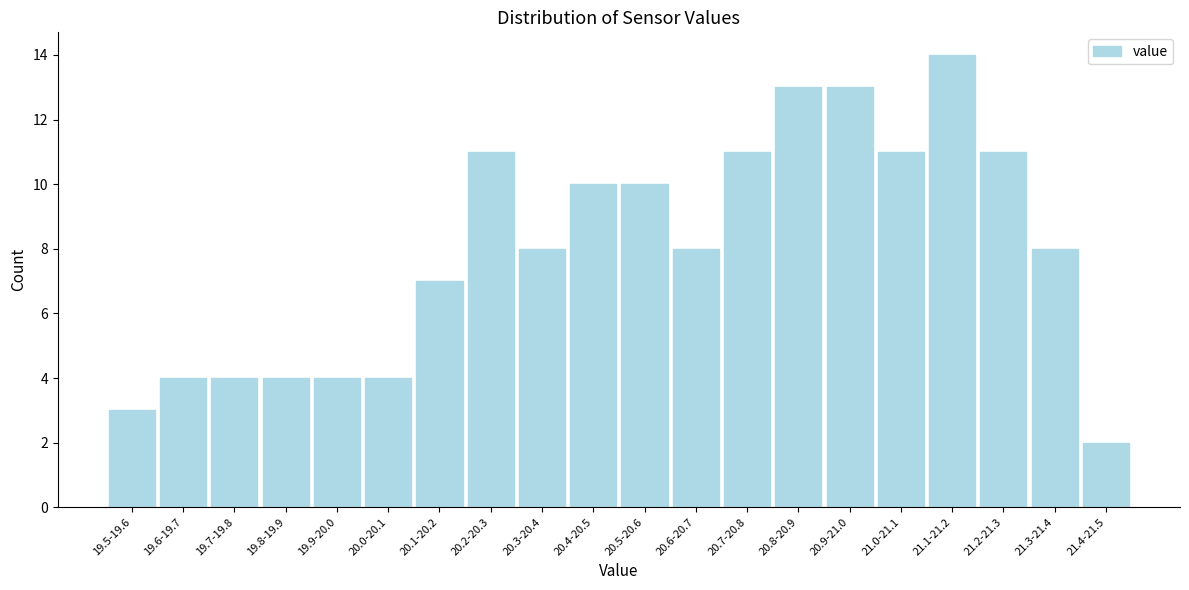

Reading right to left, transcribe all the data shown in this chart.

21.4-21.5=2	21.3-21.4=8	21.2-21.3=11	21.1-21.2=14	21.0-21.1=11	20.9-21.0=13	20.8-20.9=13	20.7-20.8=11	20.6-20.7=8	20.5-20.6=10	20.4-20.5=10	20.3-20.4=8	20.2-20.3=11	20.1-20.2=7	20.0-20.1=4	19.9-20.0=4	19.8-19.9=4	19.7-19.8=4	19.6-19.7=4	19.5-19.6=3